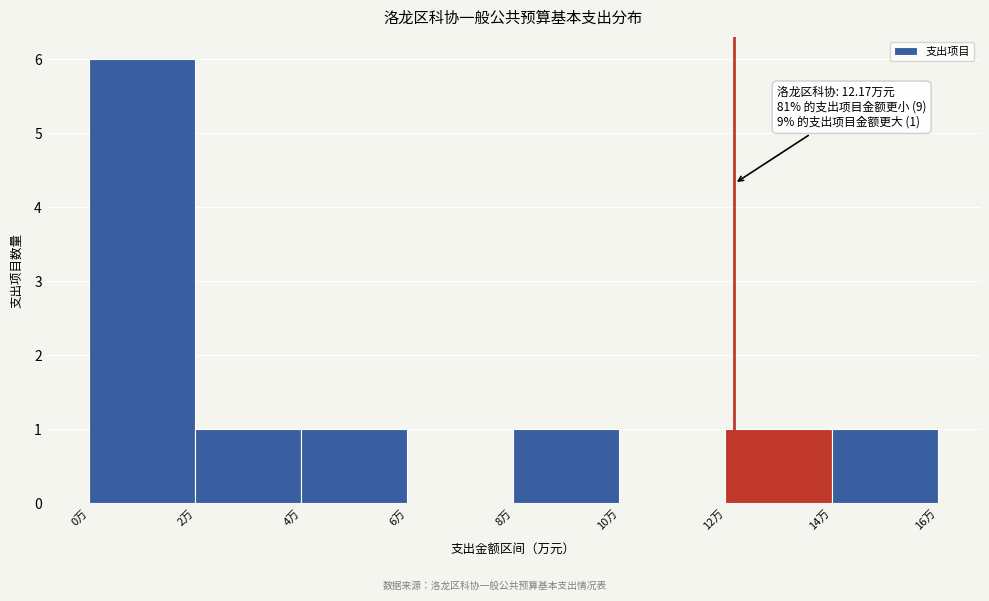

Over which range of the x-axis is the bar tallest?

0 to 2